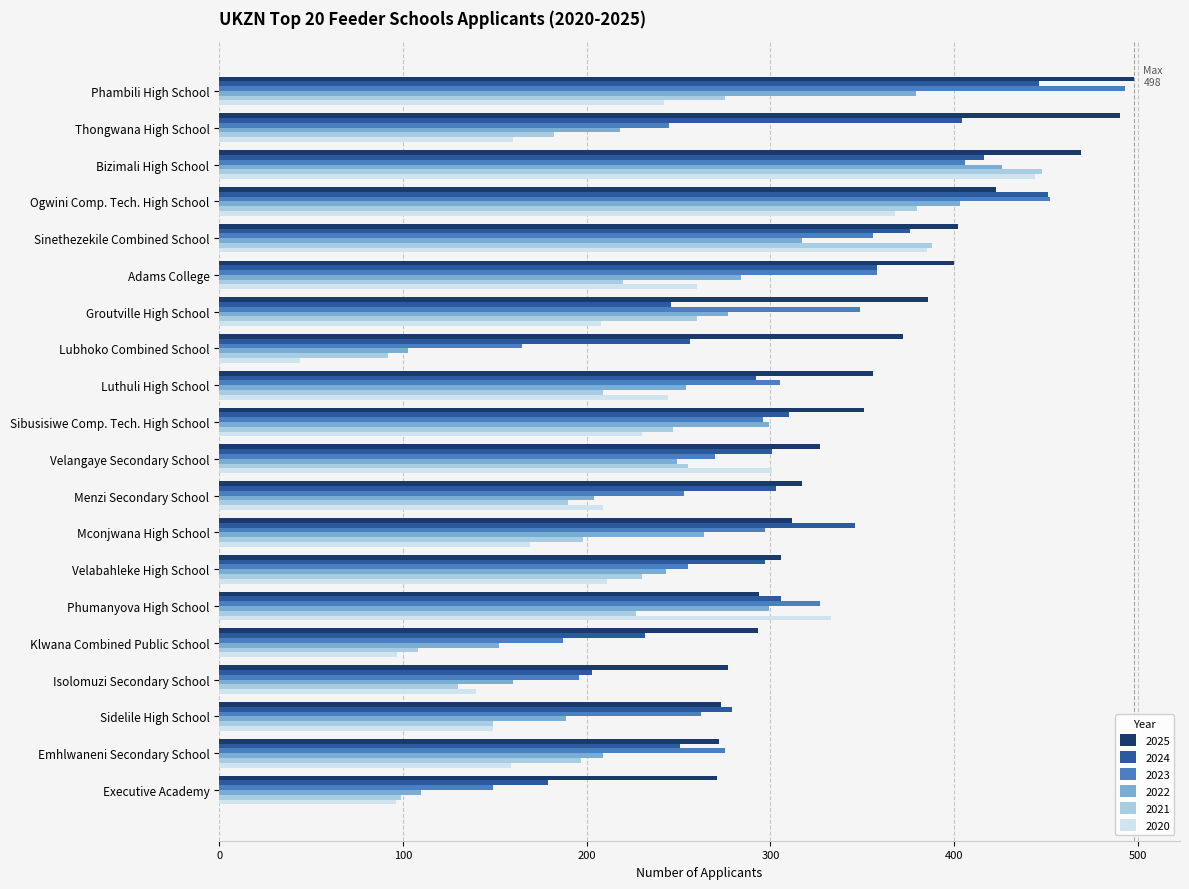

True or false: 2021 has a value of 104 at Groutville High School.

False